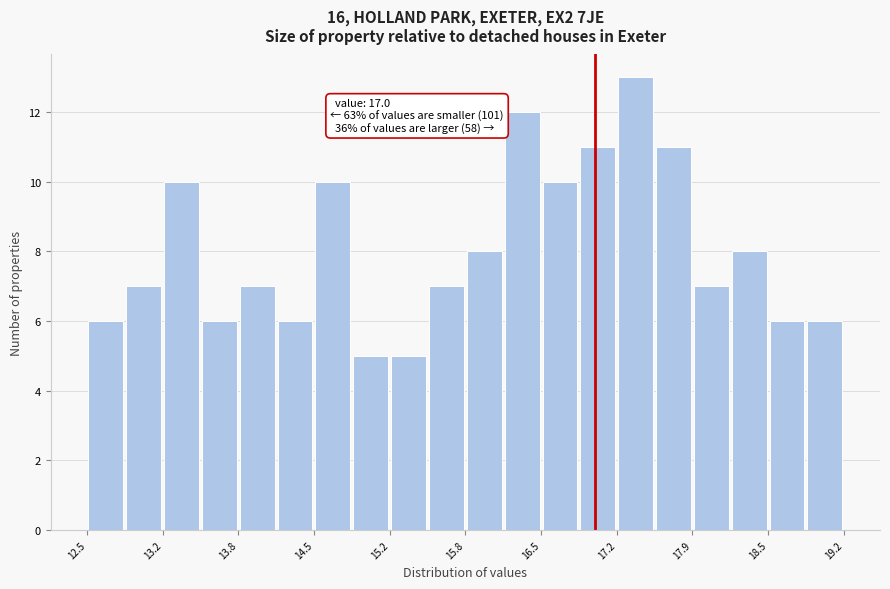

Read against the x-axis, roughly where is the centre of the tallest bar?

17.4